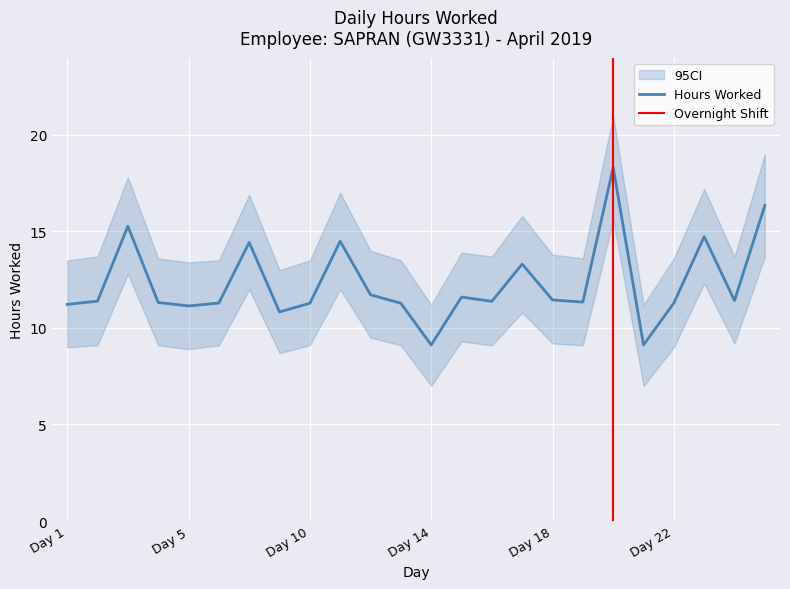

What is the lowest value of the Hours Worked series?

9.1